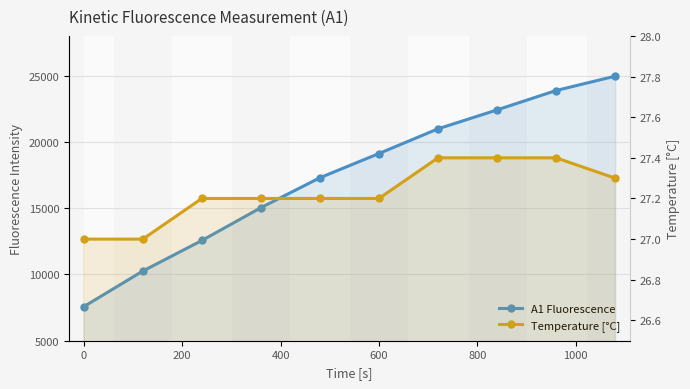

Is it true that Temperature [°C] equals 27.2 at 200?

True